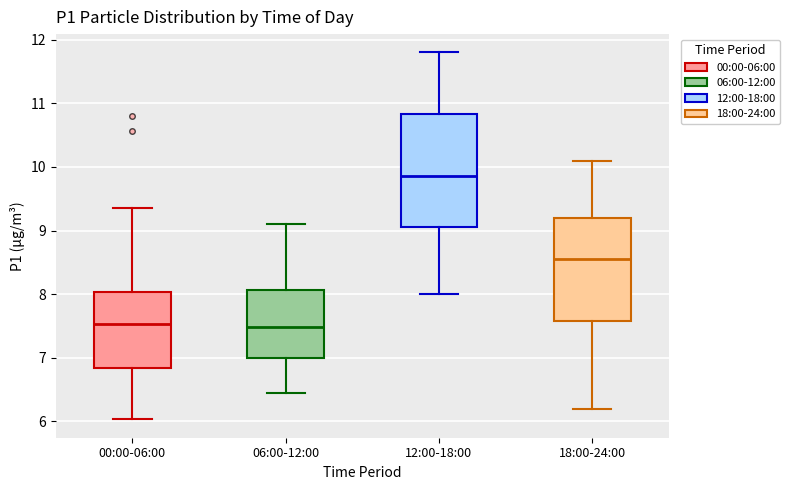

Which box has the highest median line?

12:00-18:00